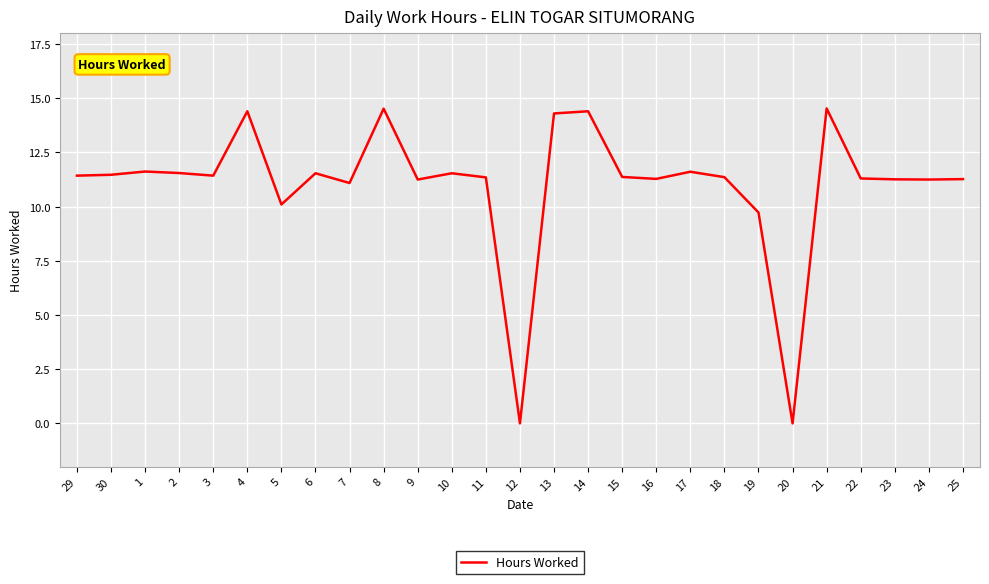

The value at 21 is 14.5. True or false?

True